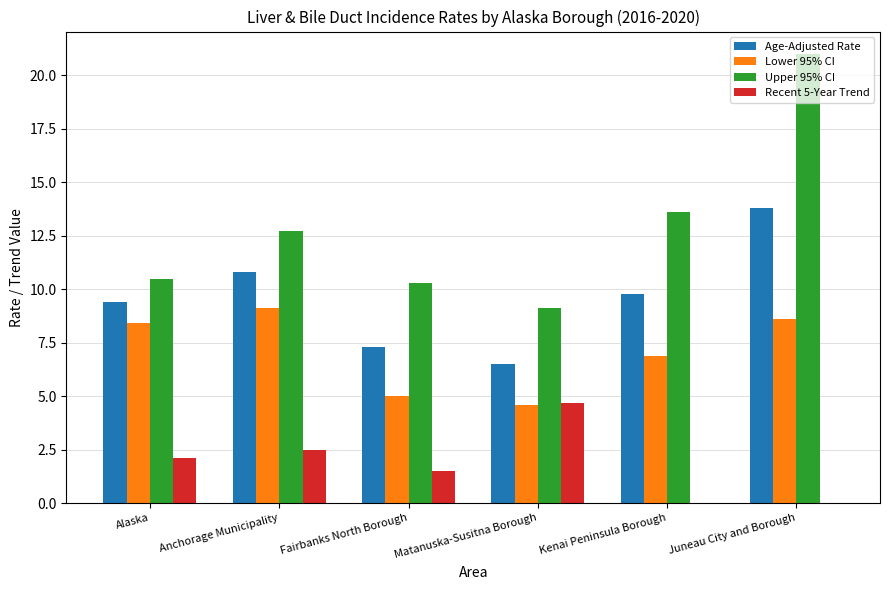

How many groups of bars are there?

6